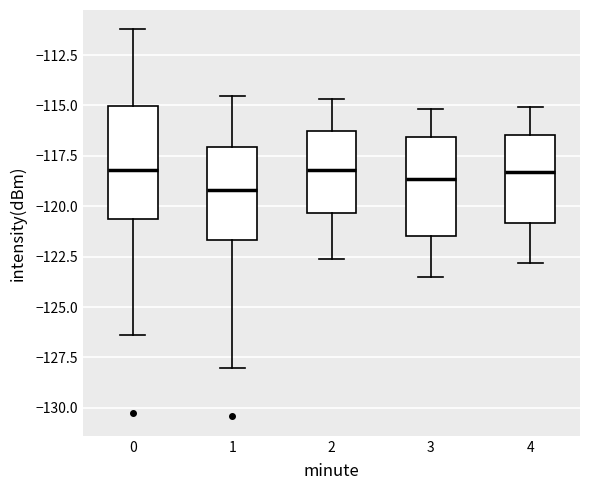

Which box has the lowest median line?

1